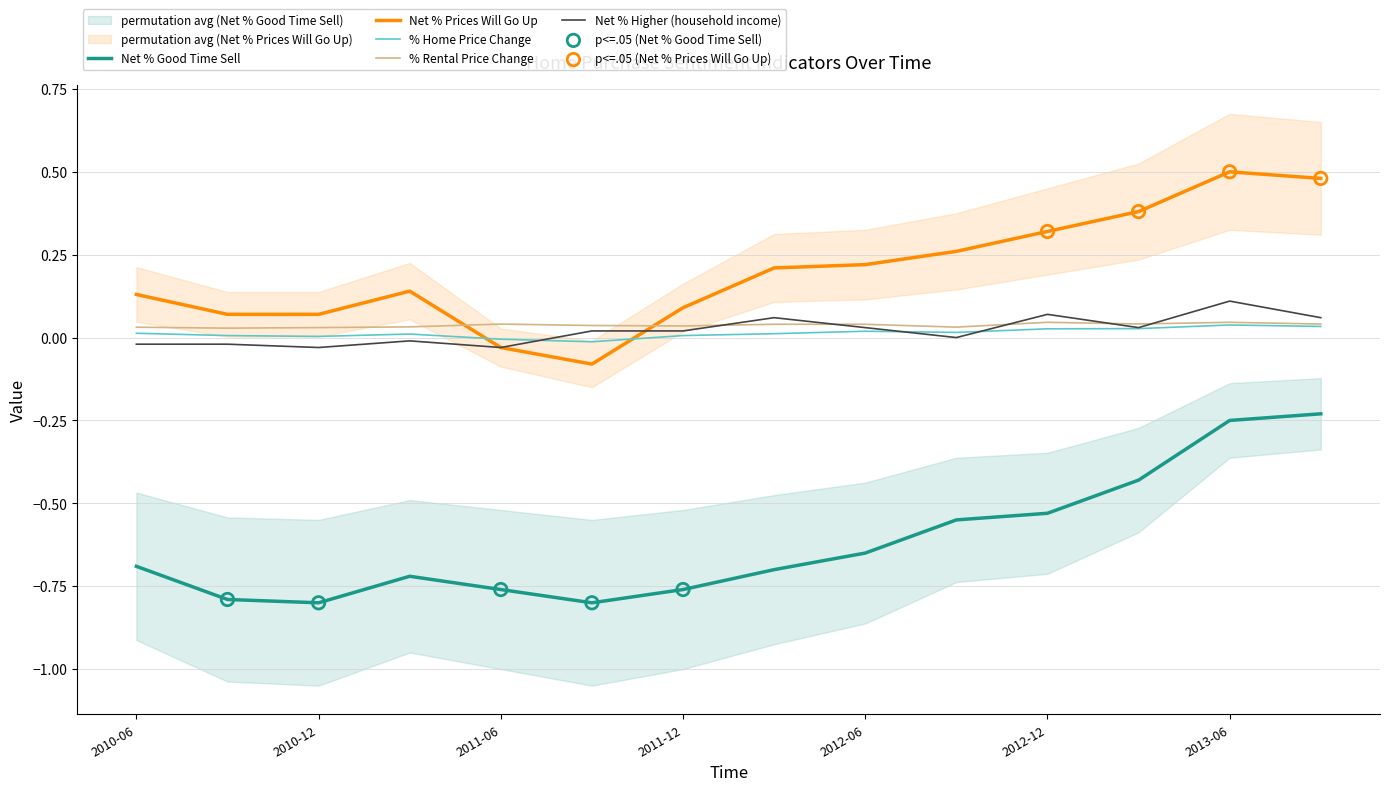

At how many categories does at least one series exceed 0?

14